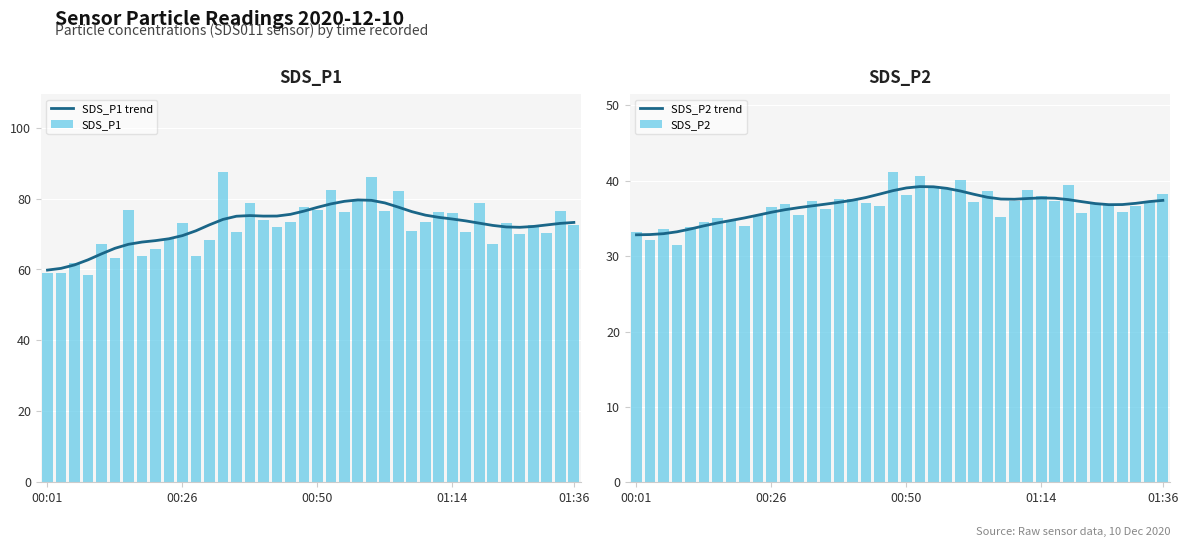

What is the difference between the maximum and minimum values in the SDS_P1 series?

29.1